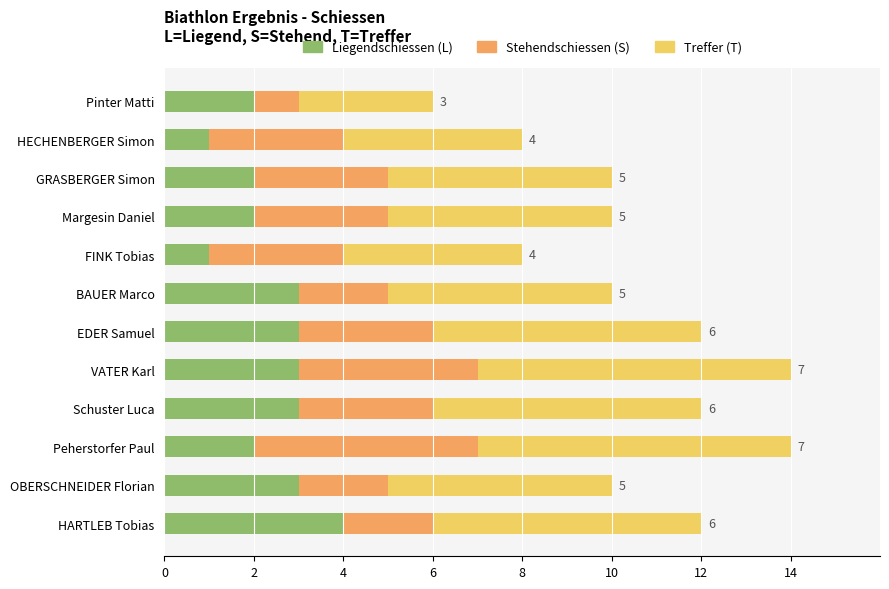

True or false: Liegendschiessen (L) has a value of 1 at FINK Tobias.

True